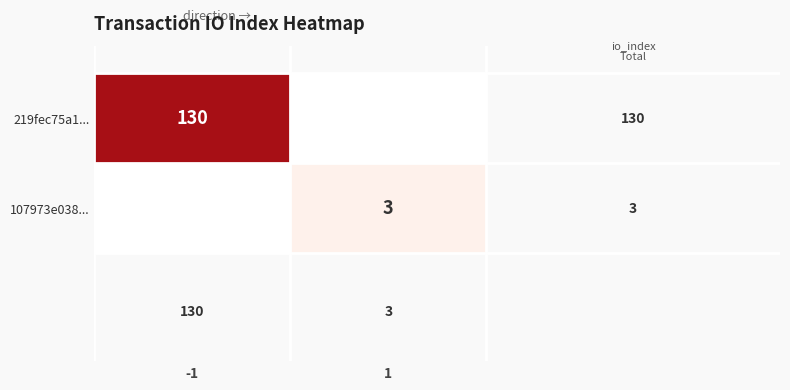

Is it true that 107973e038... equals 1.7 at 1?

False